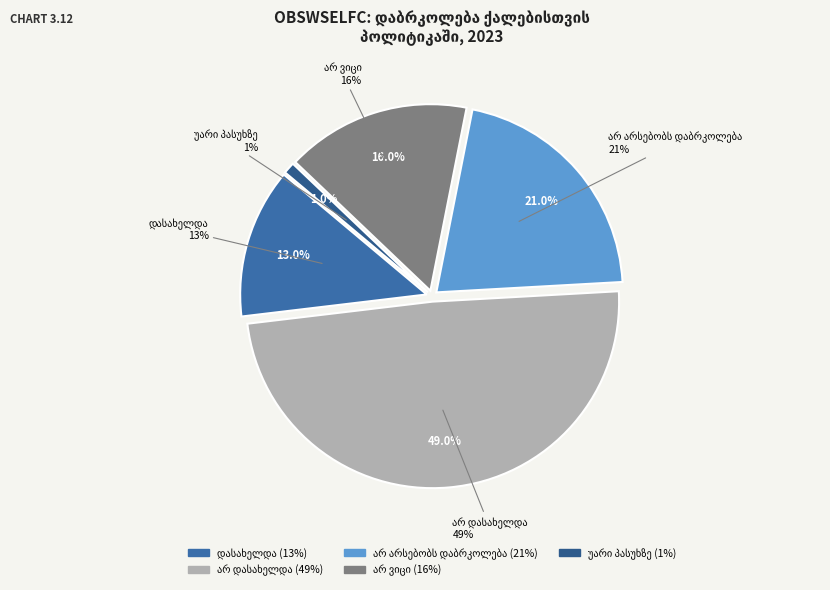

Count the number of slices in the pie.

5